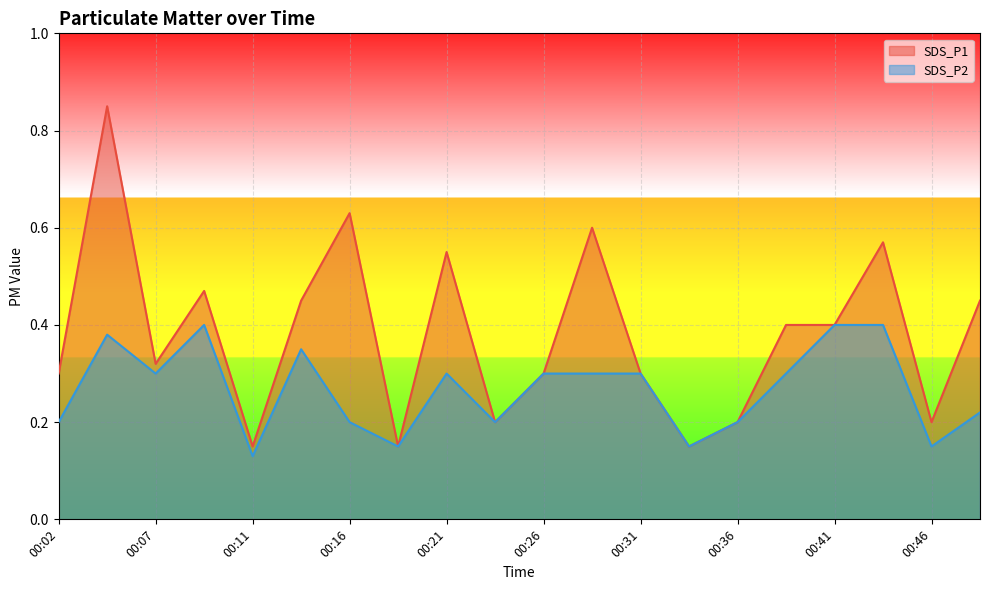

Reading left to right, transcribe all the data shown in this chart.

SDS_P1: 0.3	0.8	0.3	0.5	0.1	0.5	0.6	0.1	0.6	0.2	0.3	0.6	0.3	0.1	0.2	0.4	0.4	0.6	0.2	0.5
SDS_P2: 0.2	0.4	0.3	0.4	0.1	0.3	0.2	0.1	0.3	0.2	0.3	0.3	0.3	0.1	0.2	0.3	0.4	0.4	0.1	0.2